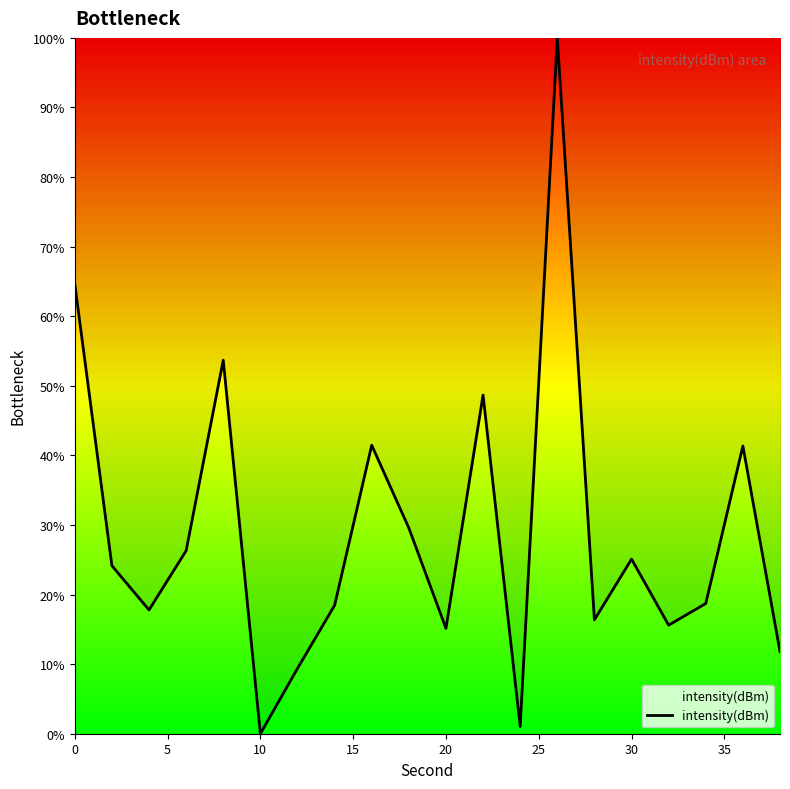

What is the difference between the maximum and minimum values?

100.0